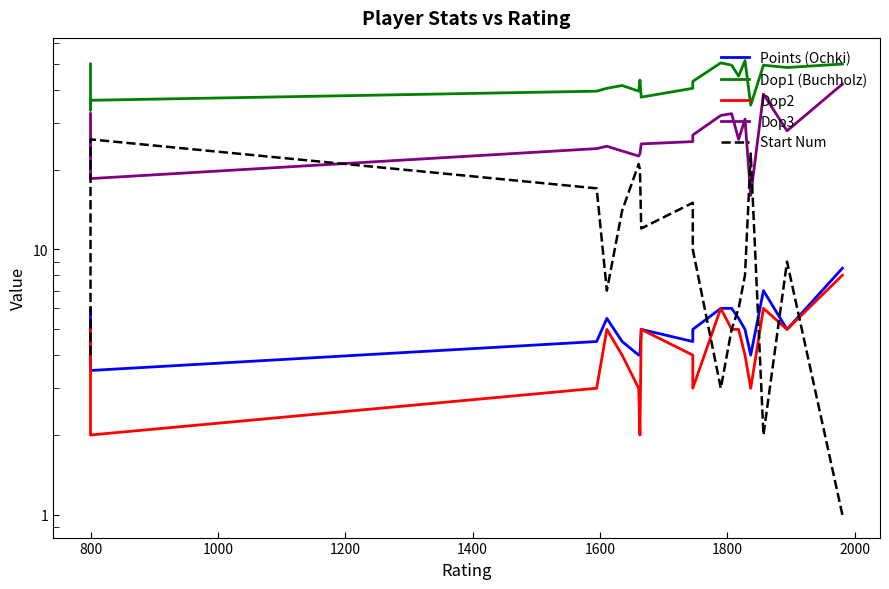

Where does the Start Num series first go above 12?

800